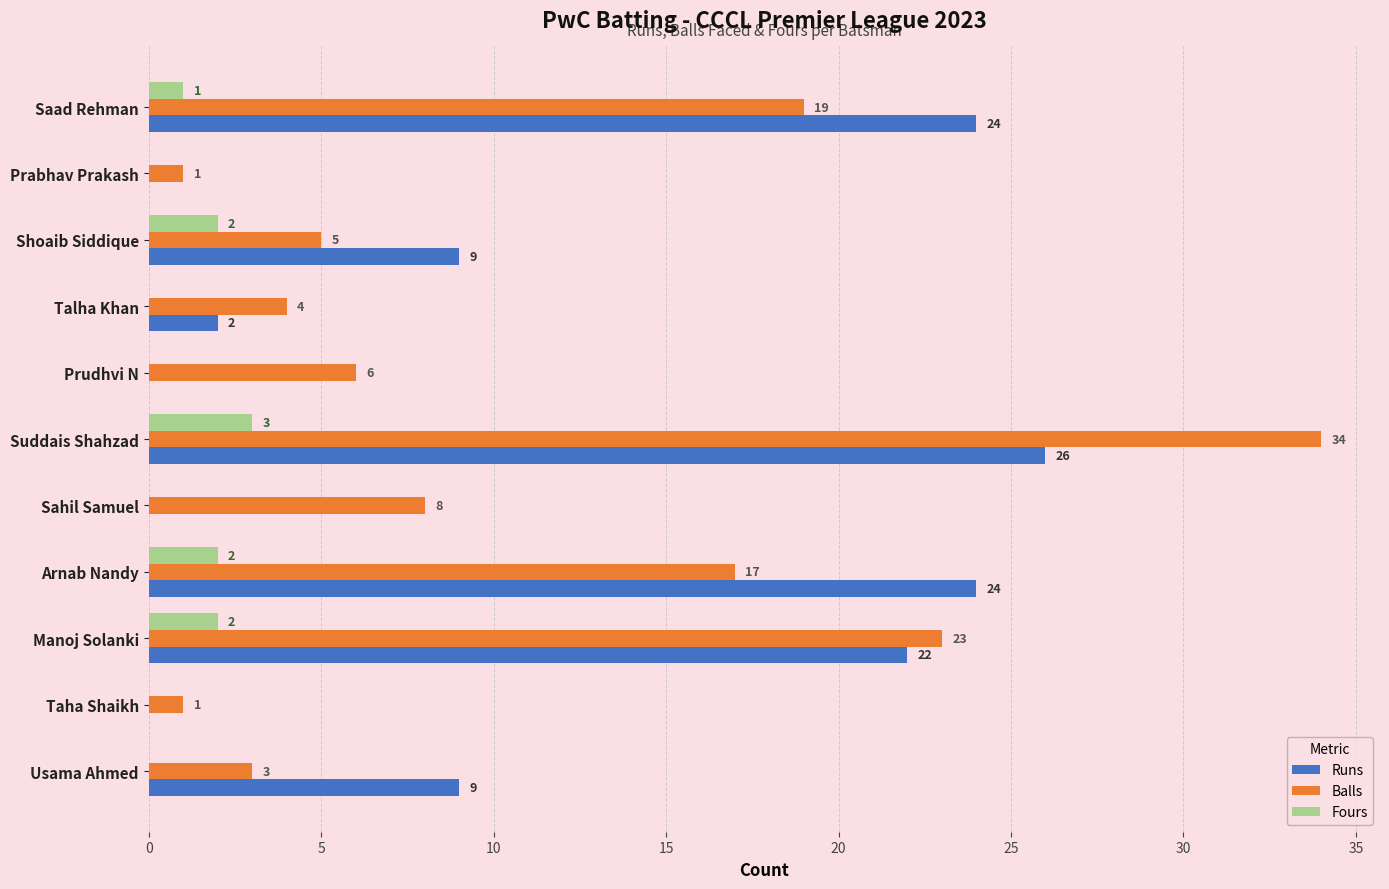

Is the value of Fours at Suddais Shahzad greater than the value of Runs at Arnab Nandy?

No